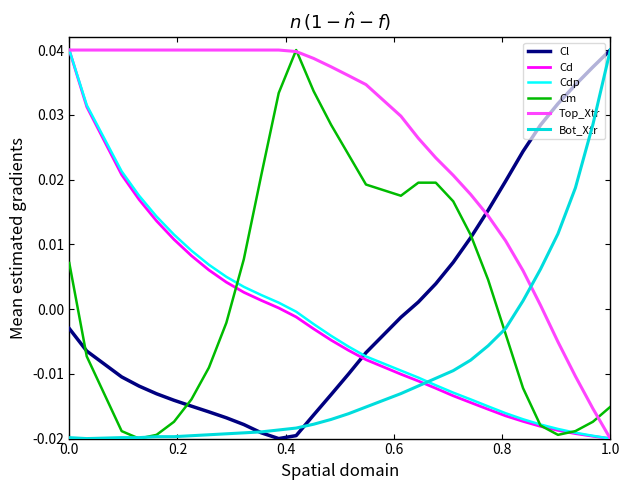

Which series has the largest total across all categories?

Top_Xtr